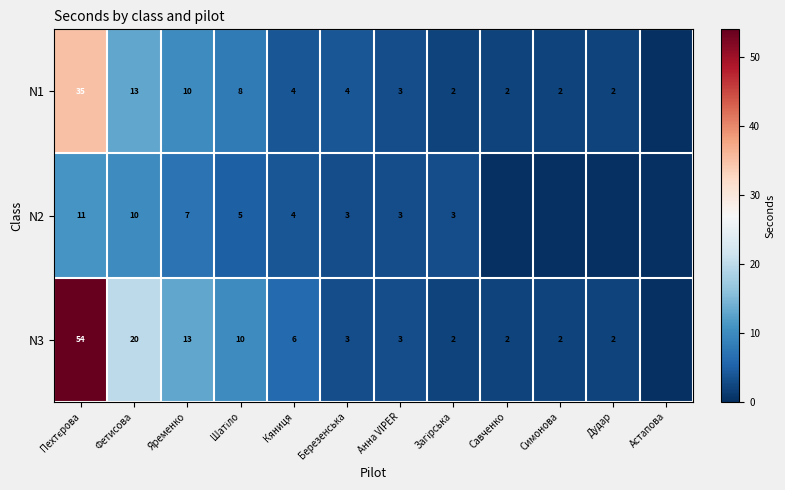

Rank the series at Яременко from highest to lowest value.

N3, N1, N2